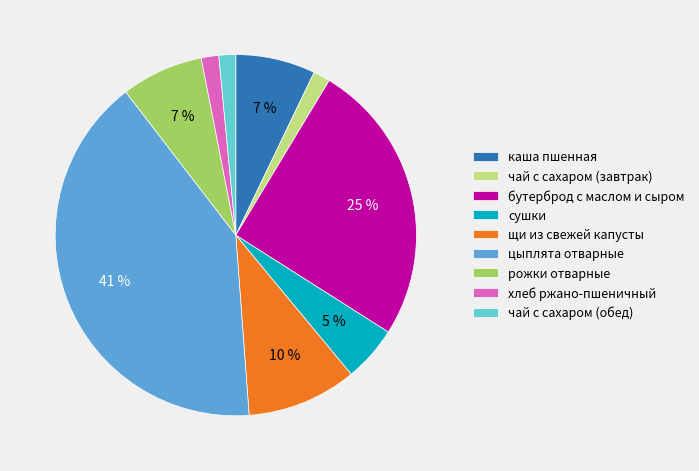

Is рожки отварные the majority of the pie?

No